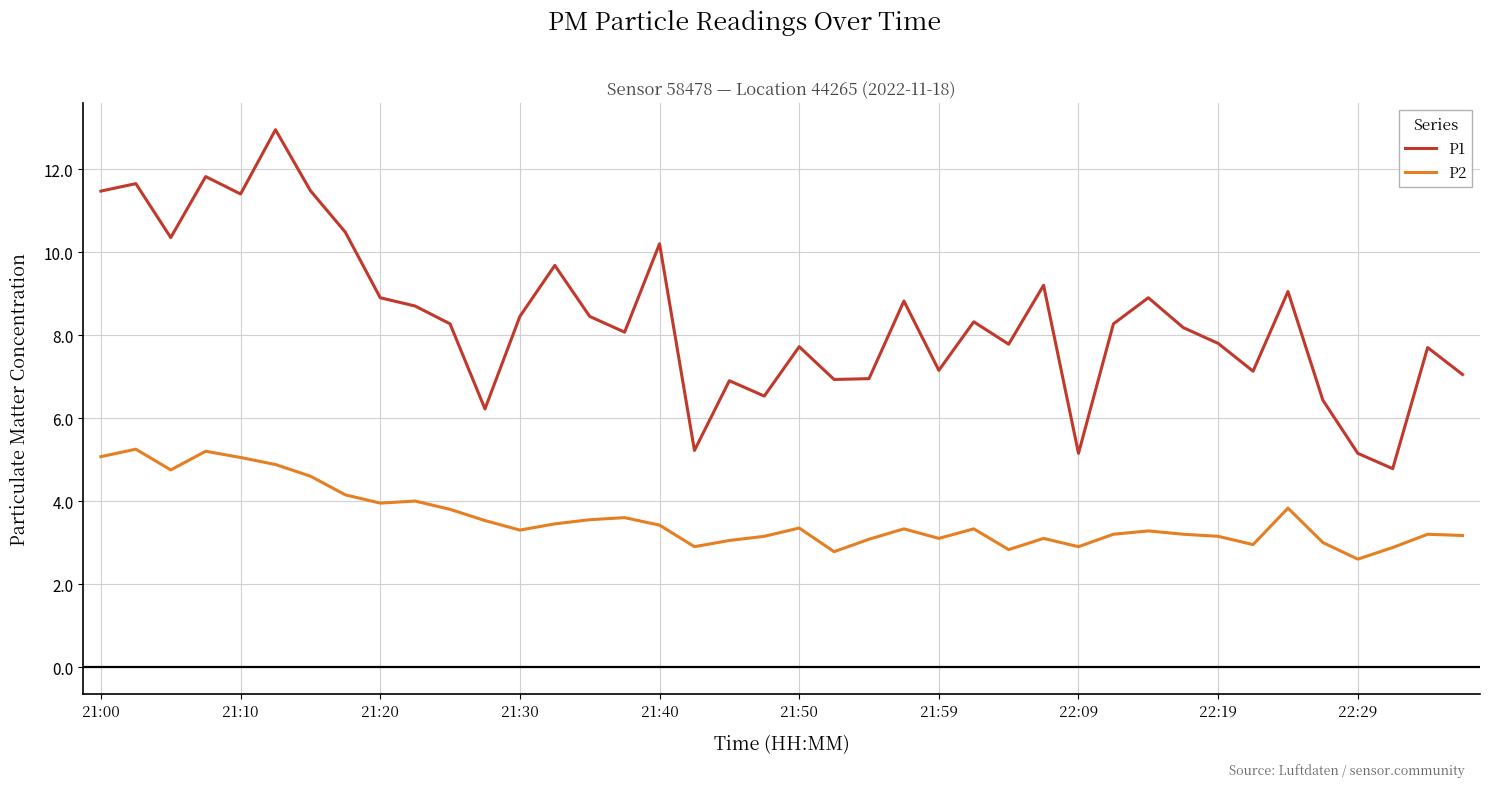

True or false: P2 and P1 cross at least once.

False